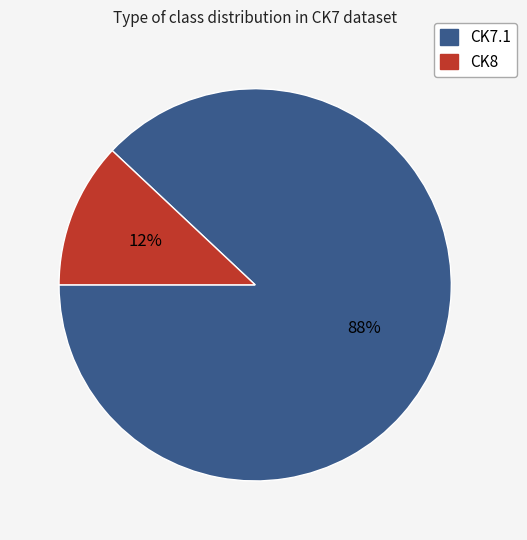

Combined, do CK7.1 and CK8 account for over 50%?

Yes